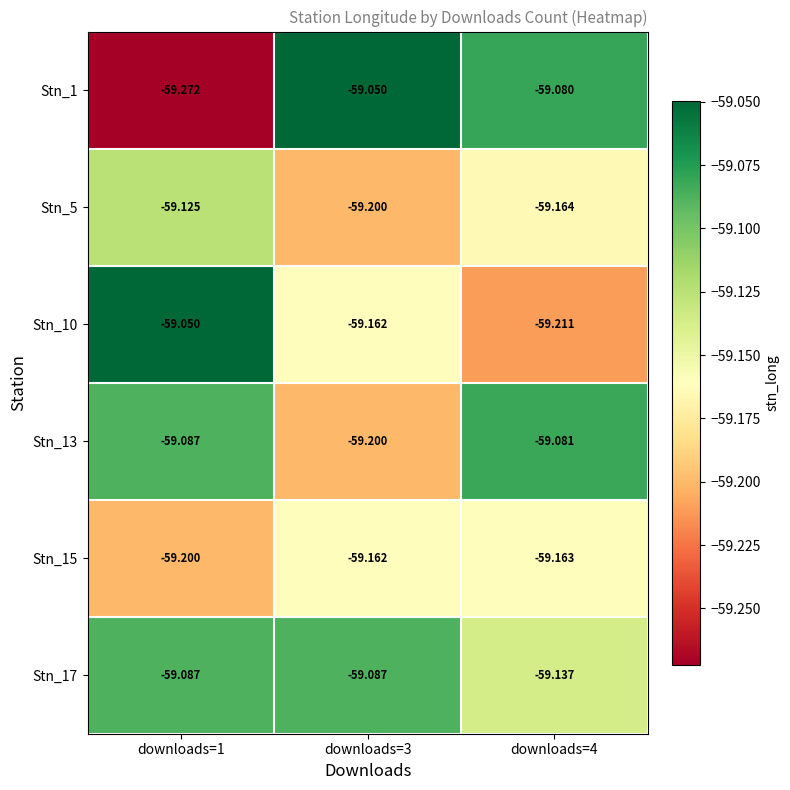

Is the value of Stn_13 at downloads=3 greater than the value of Stn_17 at downloads=3?

No